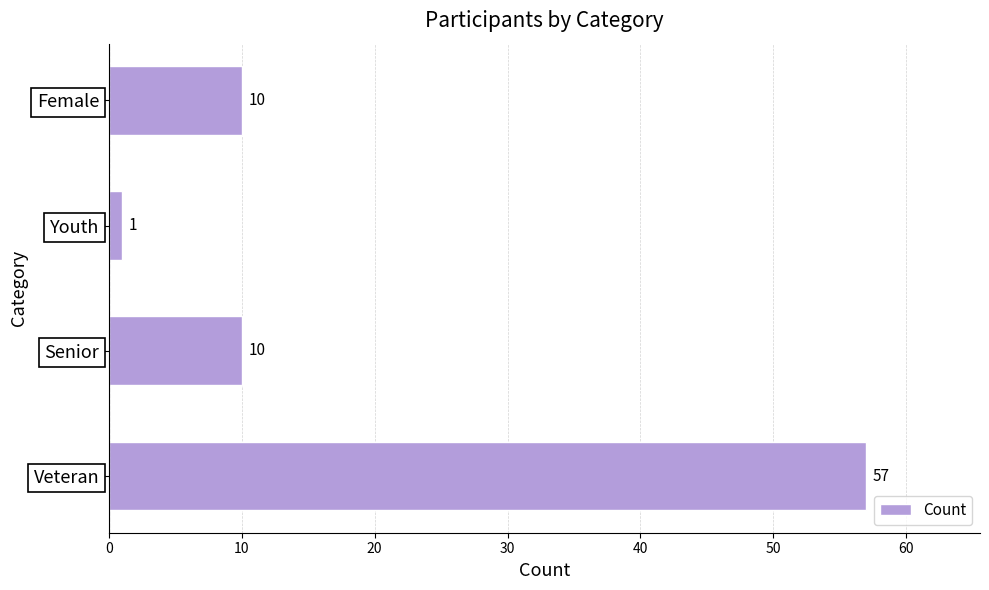

Reading bottom to top, transcribe all the data shown in this chart.

Veteran=57	Senior=10	Youth=1	Female=10